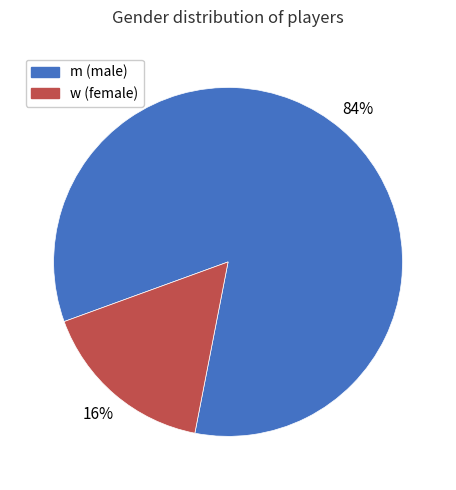

To the nearest percent, what is the average slice percentage?

50%